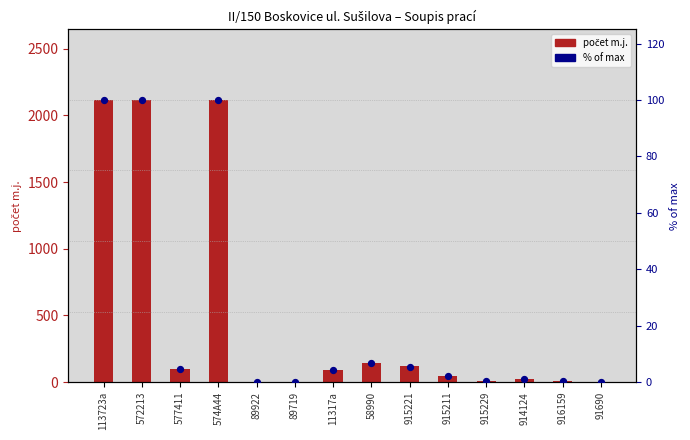

What is the total value across all series at 915229?

8.4